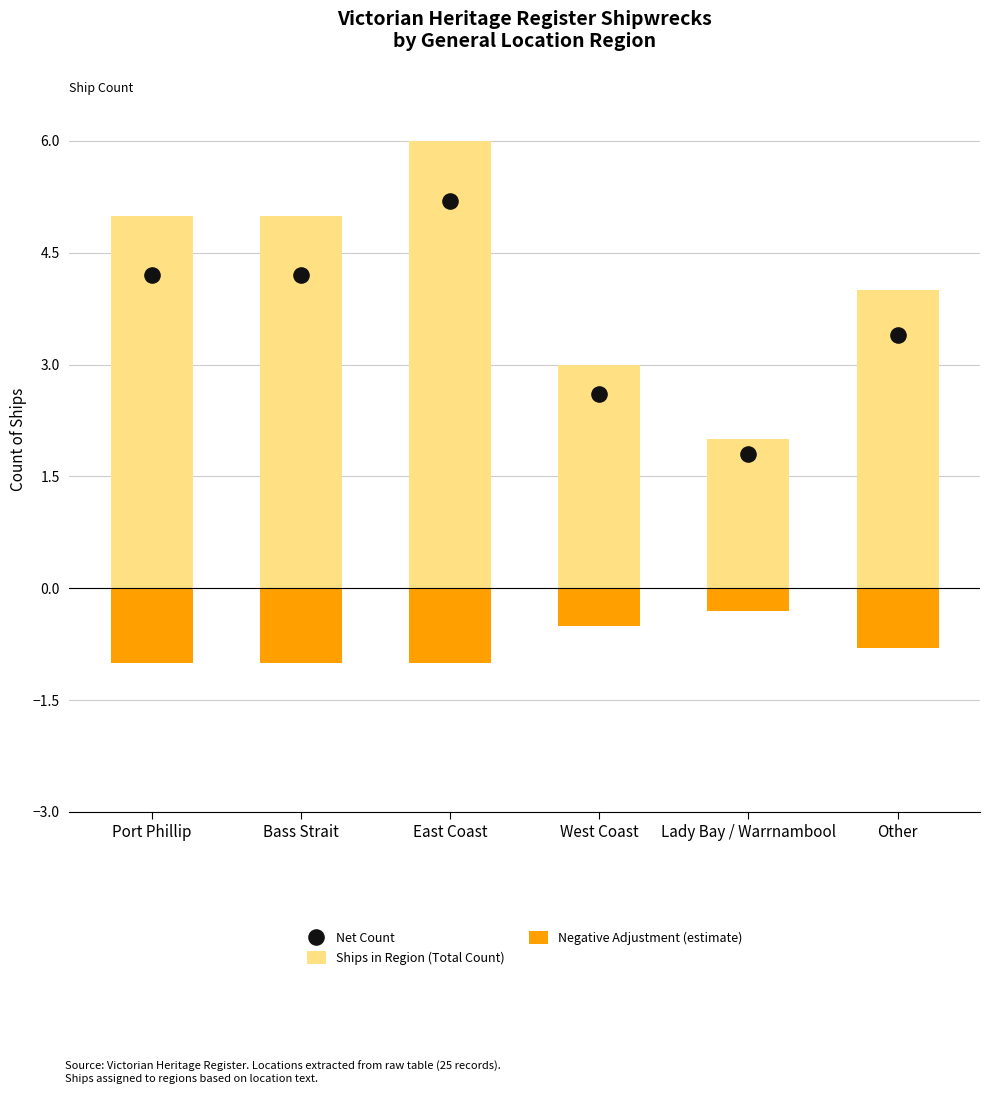

Which series has the largest total across all categories?

Ships in Region (Total Count)